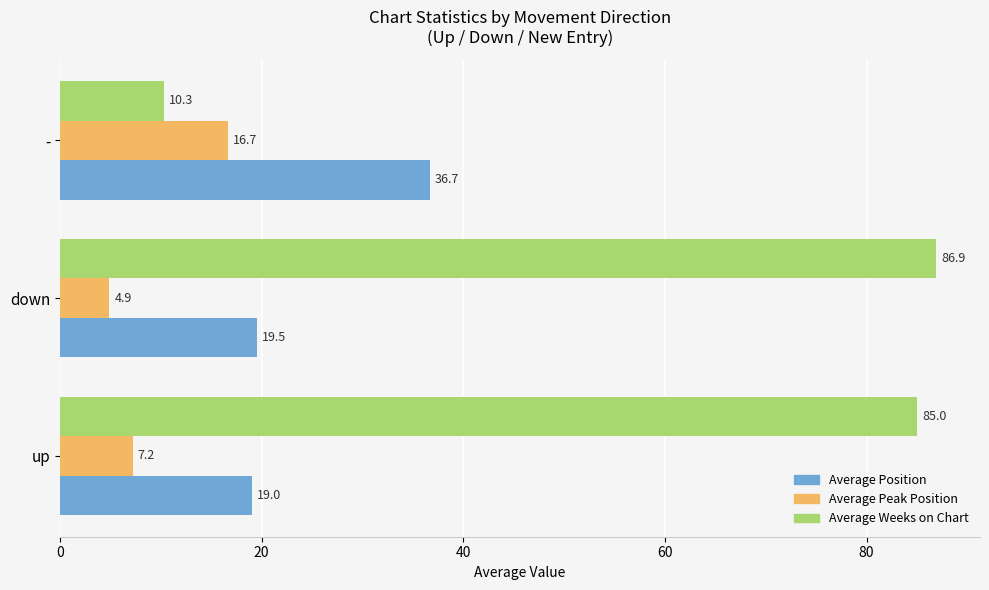

At which category is the sum across all series the highest?

down